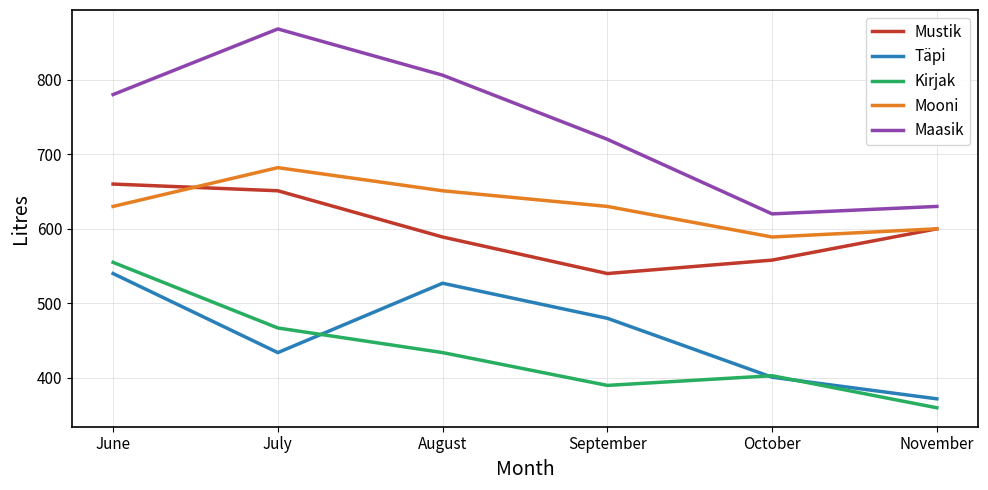

Which series has the largest range (max minus min)?

Maasik